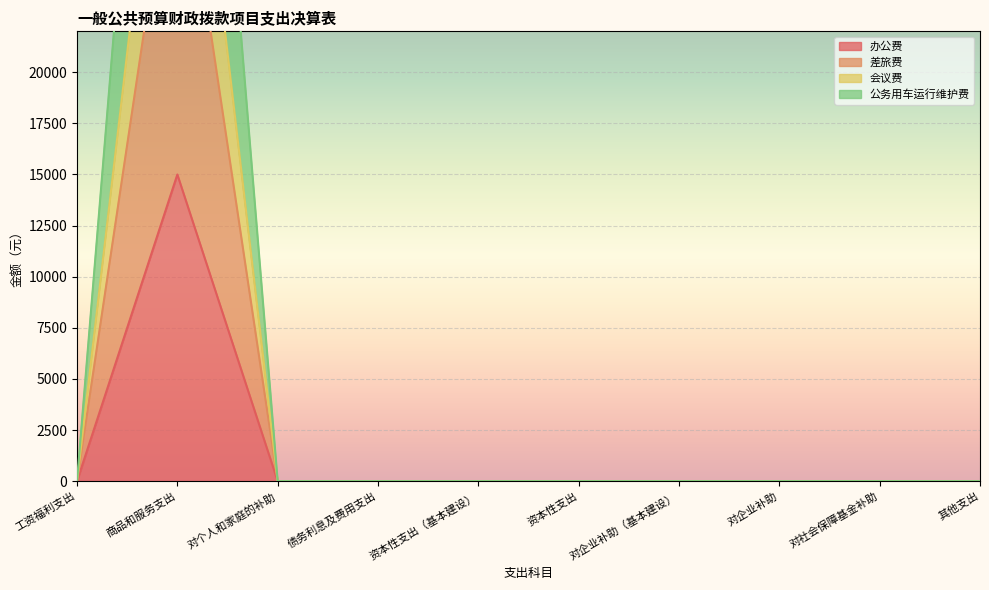

How many lines are shown in the chart?

4